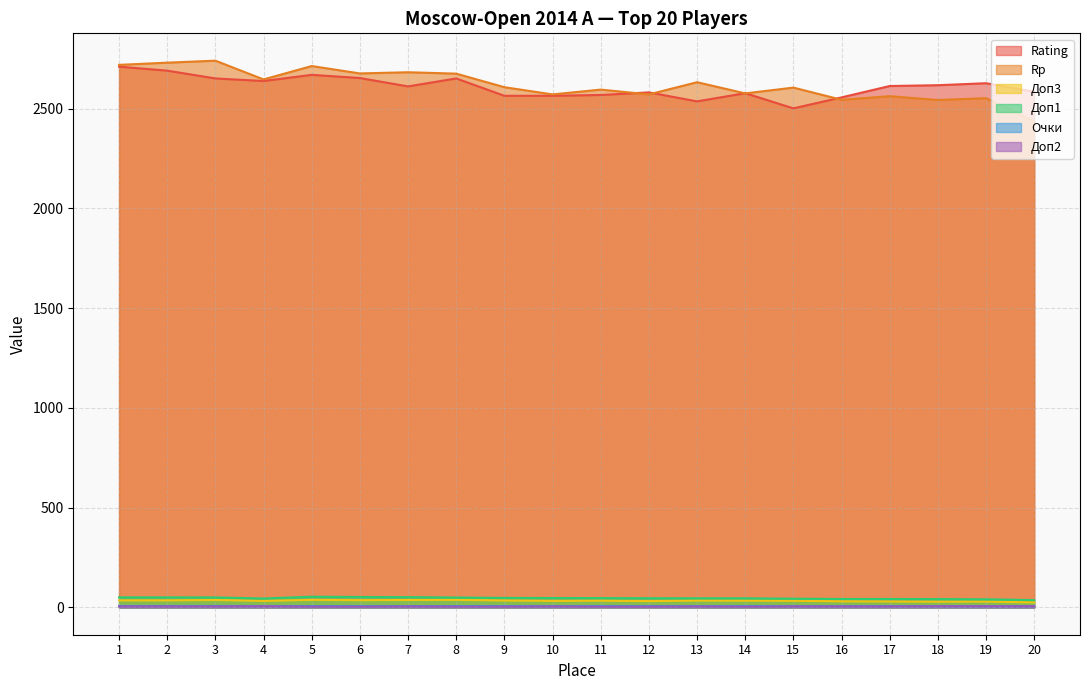

At which category is the sum across all series the highest?

1